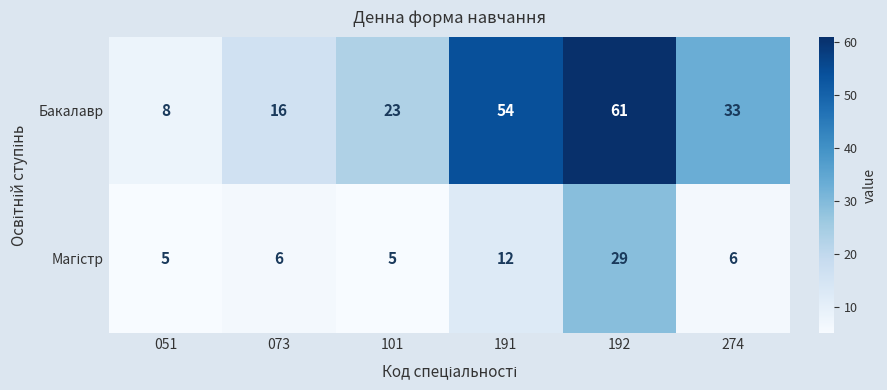

Which series changed the most between 051 and 274?

Бакалавр